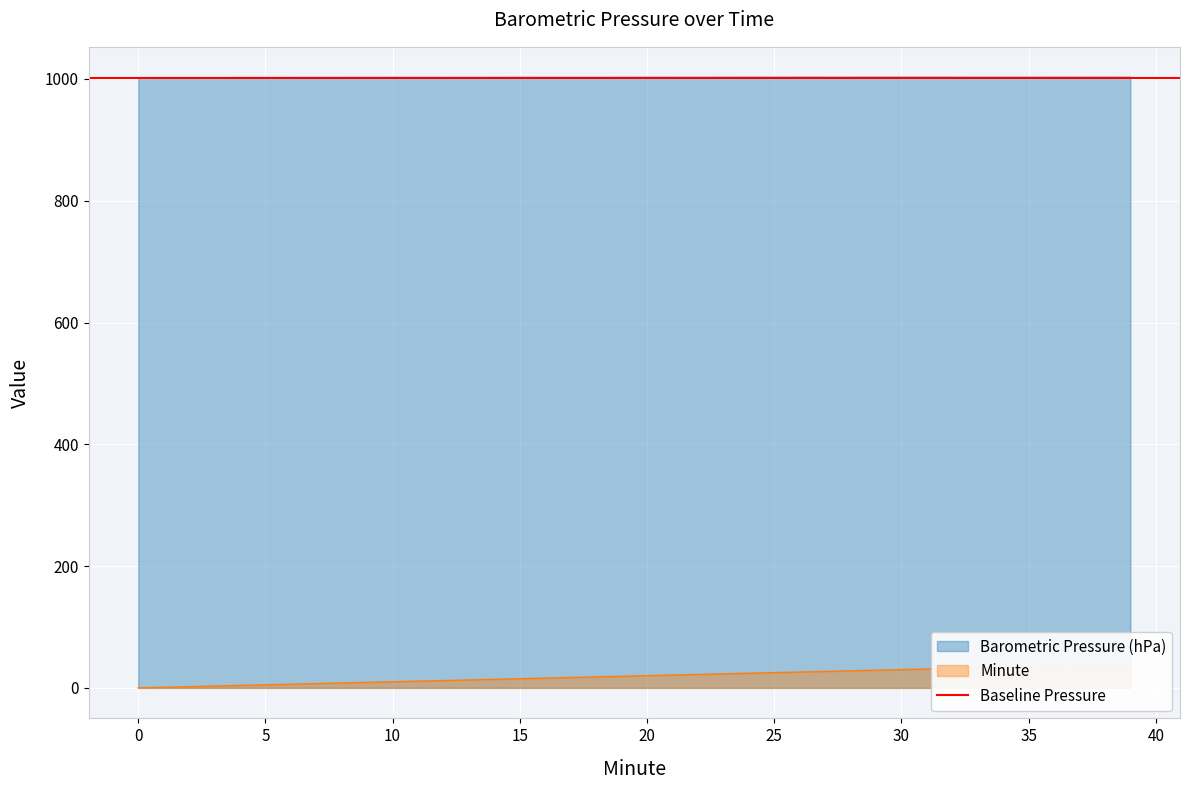

How many series are shown in this chart?

2